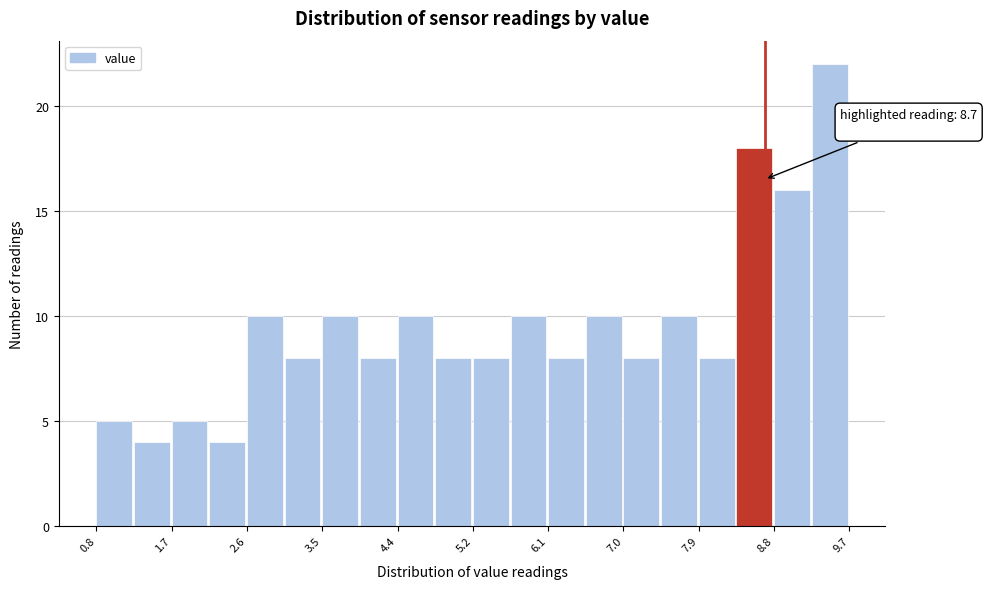

Which range on the x-axis has the tallest bar?

9.3 to 9.7